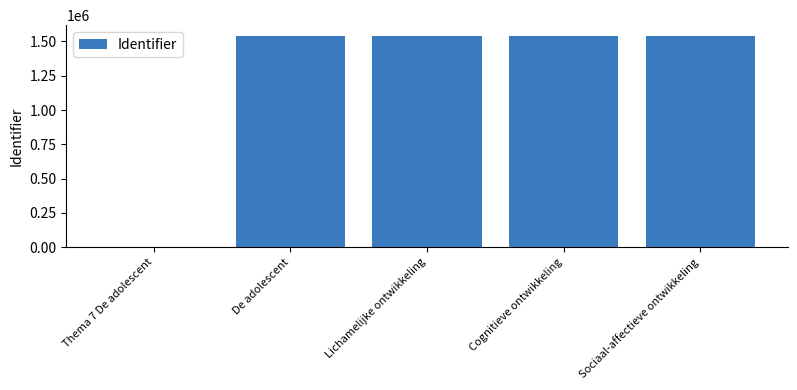

What is the greatest value displayed?

1541610